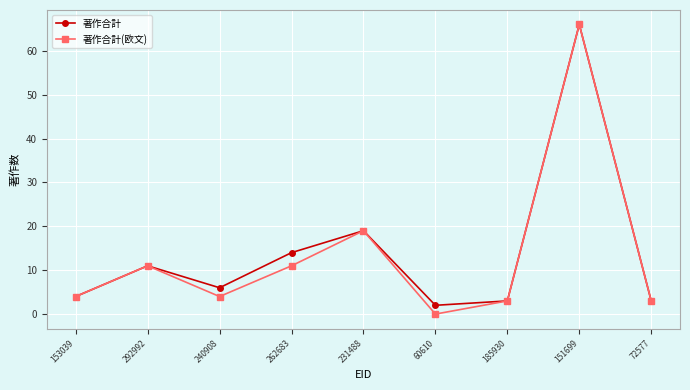

The 著作合計 series shows 21 at 262683. True or false?

False